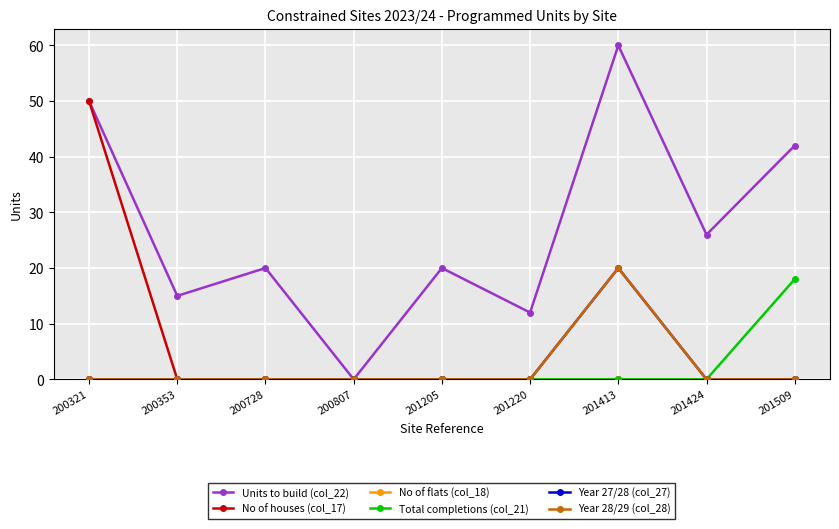

What is the average value of the Units to build (col_22) series?

27